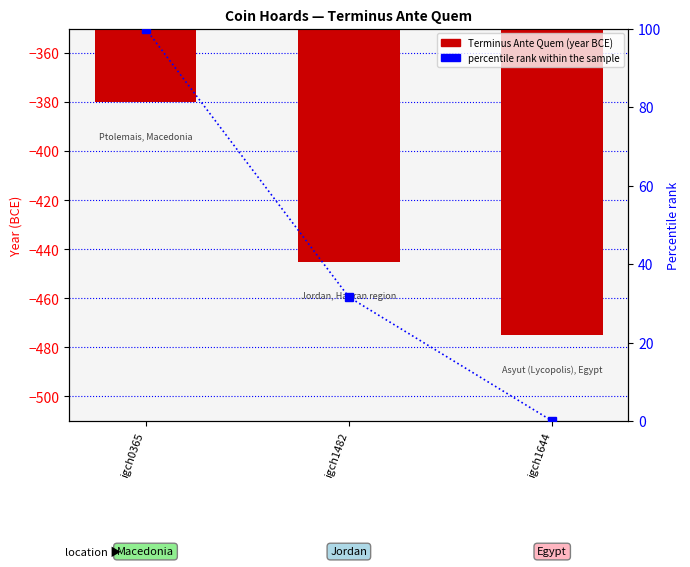

Count the percentile rank within the sample values in the range 0 to 100.

3